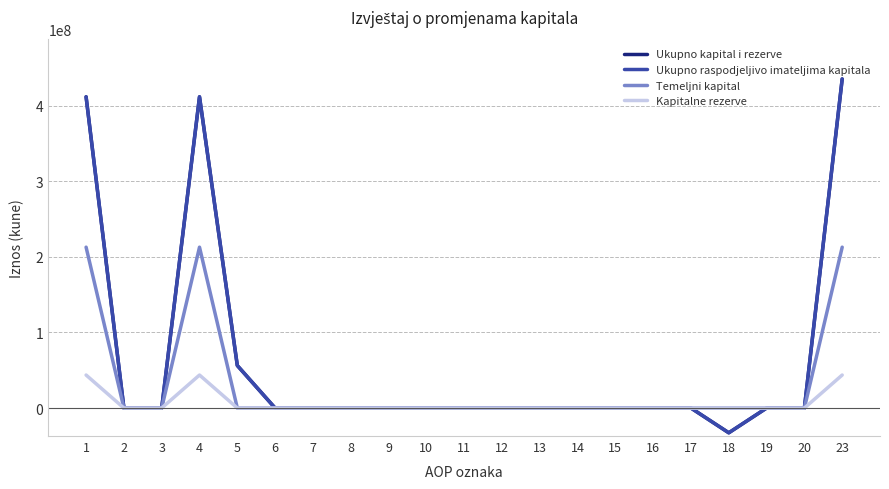

True or false: Ukupno kapital i rezerve and Temeljni kapital cross at least once.

False